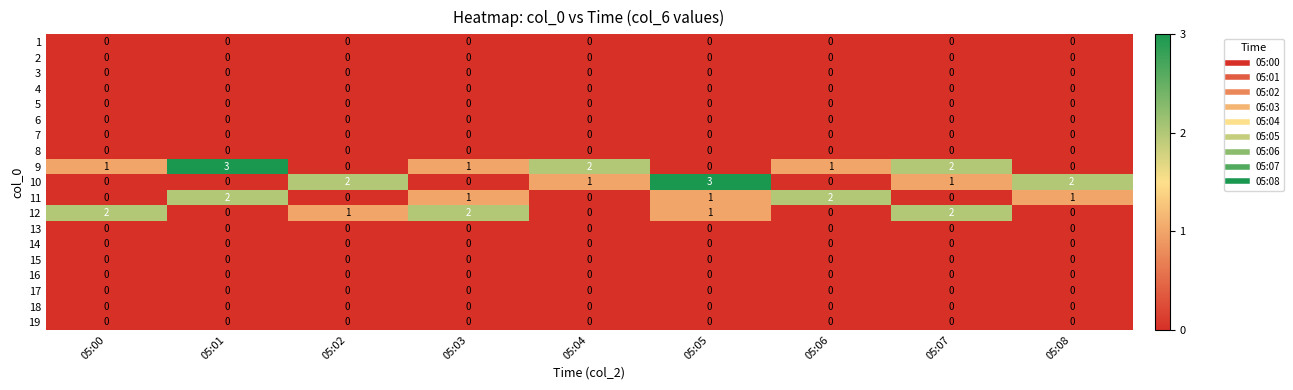

What is the greatest value displayed?

3